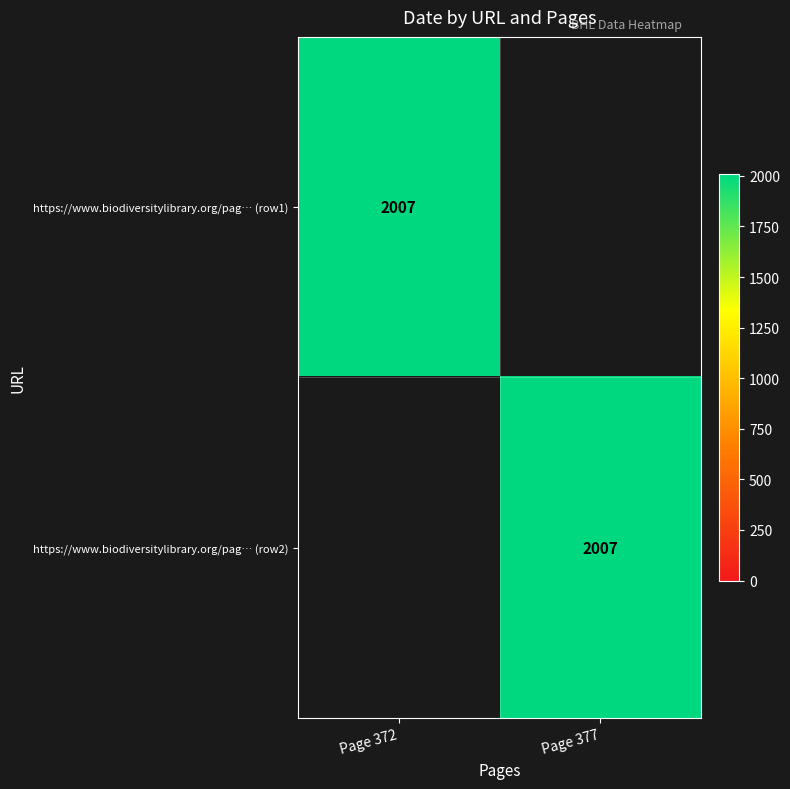

True or false: https://www.biodiversitylibrary.org/pag… (row1) has a value of 2007 at Page 372.

True